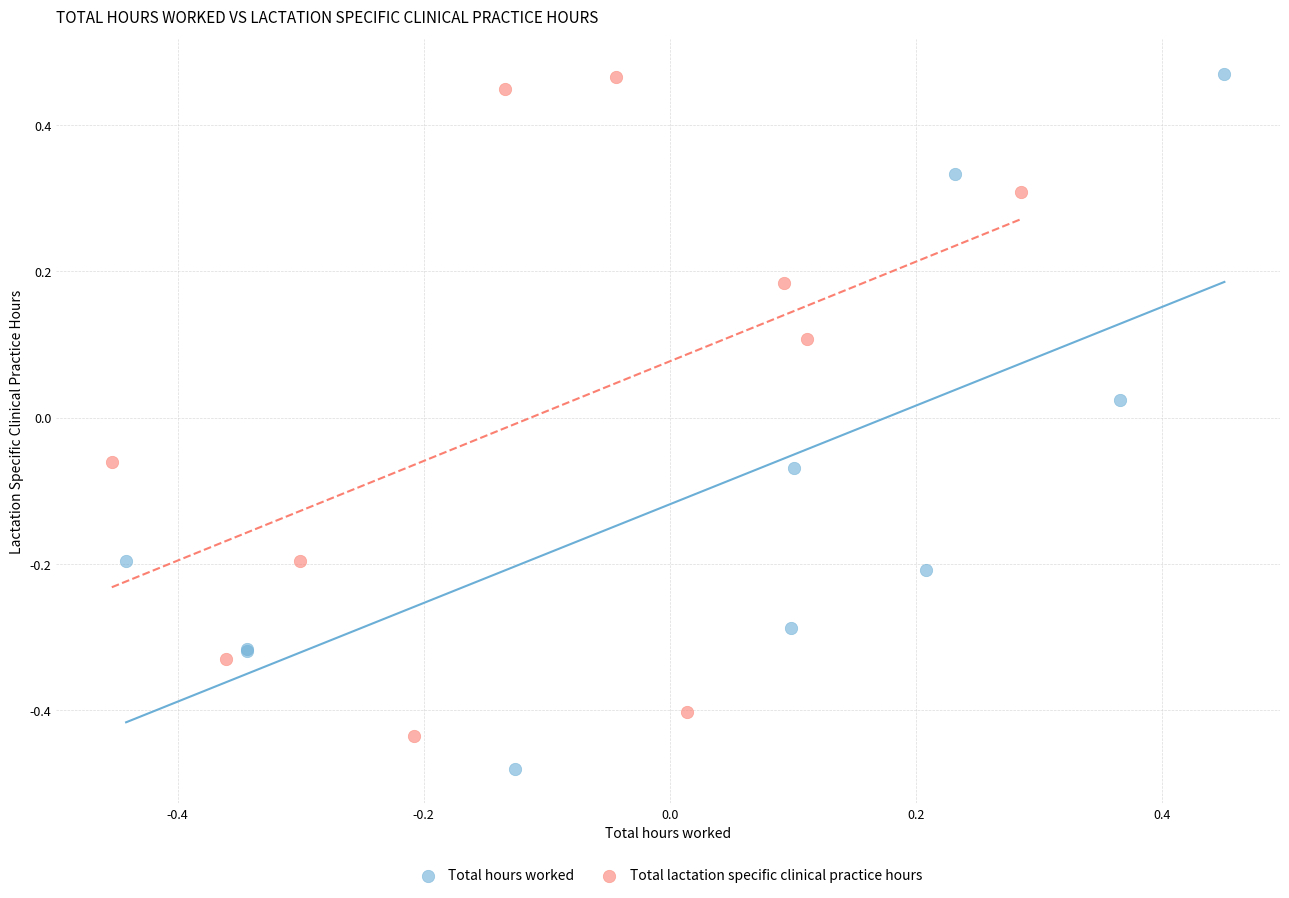

Which series contains the lowest Y value?

Total hours worked